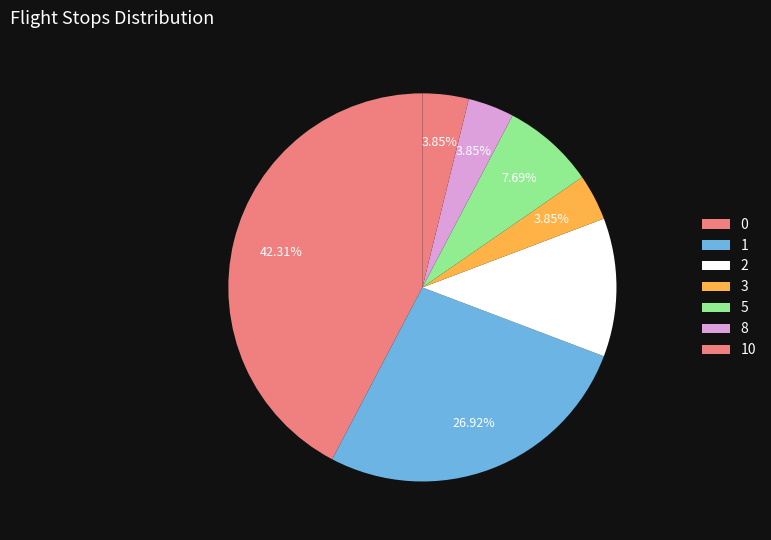

How many slices are in this pie chart?

7